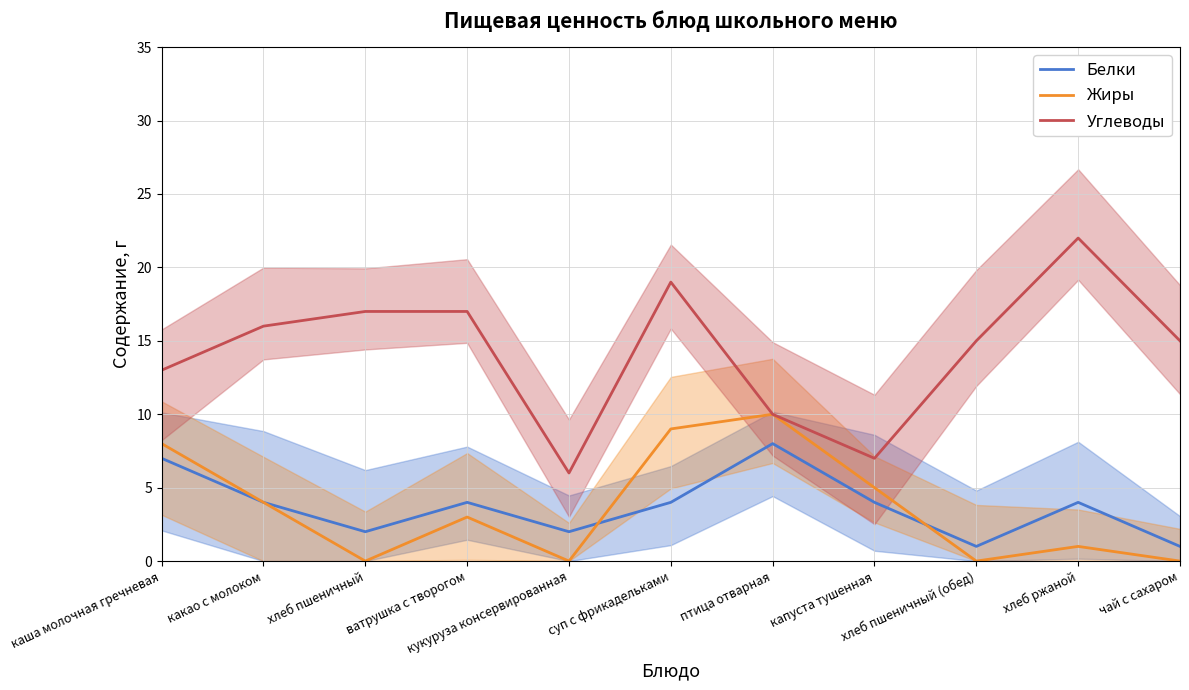

At how many categories does at least one series exceed 17?

2